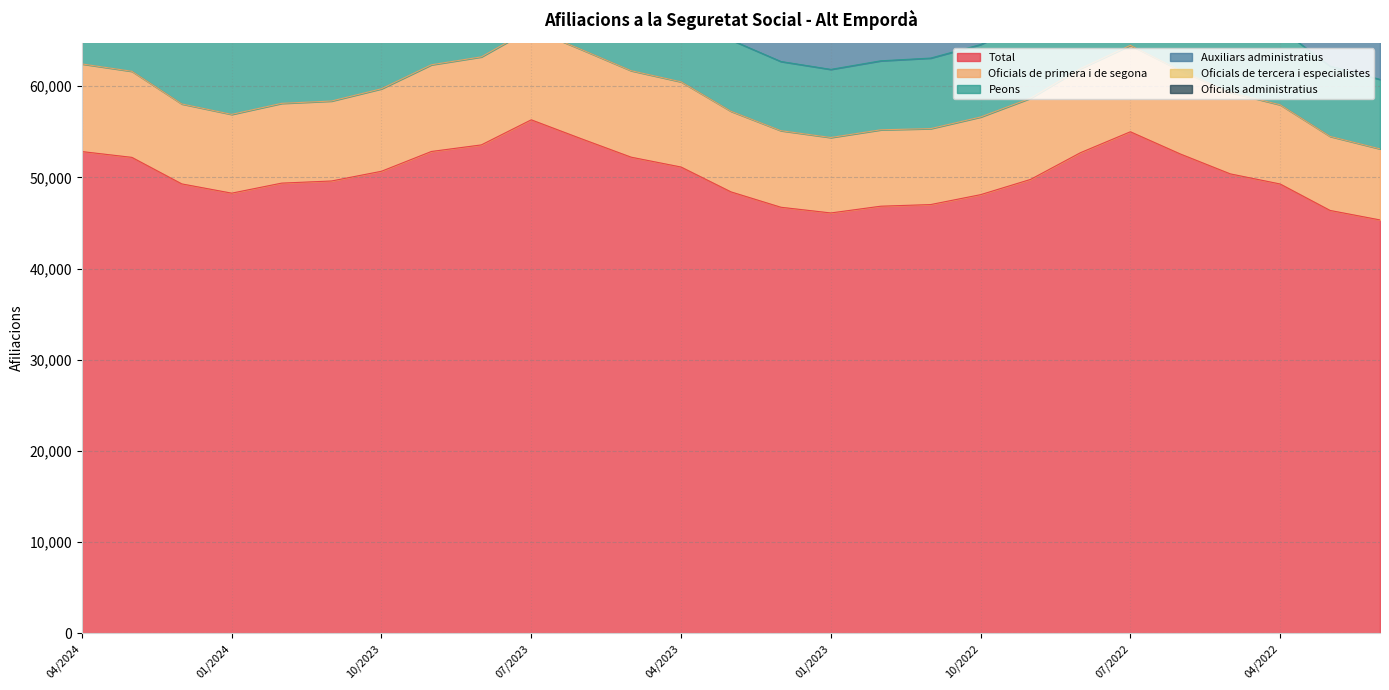

Reading left to right, list all the values displayed in this chart.

Total: 04/2024=52825	03/2024=52190	02/2024=49280	01/2024=48265	12/2023=49365	11/2023=49600	10/2023=50665	09/2023=52835	08/2023=53555	07/2023=56305	06/2023=54235	05/2023=52210	04/2023=51130	03/2023=48405	02/2023=46720	01/2023=46095	12/2022=46835	11/2022=47015	10/2022=48100	09/2022=49770	08/2022=52700	07/2022=54995	06/2022=52560	05/2022=50380	04/2022=49270	03/2022=46370	02/2022=45330
Oficials de primera i de segona: 04/2024=9605	03/2024=9435	02/2024=8765	01/2024=8635	12/2023=8745	11/2023=8765	10/2023=9045	09/2023=9505	08/2023=9650	07/2023=9980	06/2023=9785	05/2023=9480	04/2023=9340	03/2023=8835	02/2023=8395	01/2023=8270	12/2022=8375	11/2022=8325	10/2022=8515	09/2022=8905	08/2022=9220	07/2022=9475	06/2022=9150	05/2022=8925	04/2022=8680	03/2022=8115	02/2022=7790
Peons: 04/2024=9080	03/2024=9210	02/2024=8825	01/2024=8465	12/2023=8830	11/2023=9050	10/2023=9230	09/2023=9790	08/2023=9650	07/2023=10005	06/2023=9675	05/2023=9130	04/2023=8655	03/2023=7820	02/2023=7585	01/2023=7470	12/2022=7565	11/2022=7735	10/2022=7945	09/2022=8500	08/2022=9050	07/2022=9285	06/2022=9075	05/2022=8560	04/2022=8345	03/2022=7710	02/2022=7615
Auxiliars administratius: 04/2024=6430	03/2024=6410	02/2024=6035	01/2024=5980	12/2023=6190	11/2023=6090	10/2023=6155	09/2023=6345	08/2023=6660	07/2023=7235	06/2023=6765	05/2023=6265	04/2023=6170	03/2023=5990	02/2023=5825	01/2023=5850	12/2022=5980	11/2022=5965	10/2022=6005	09/2022=6200	08/2022=6890	07/2022=7285	06/2022=6820	05/2022=6325	04/2022=6185	03/2022=5895	02/2022=5830
Oficials de tercera i especialistes: 04/2024=6880	03/2024=6570	02/2024=5695	01/2024=5500	12/2023=5695	11/2023=5775	10/2023=6180	09/2023=6965	08/2023=7560	07/2023=8180	06/2023=7695	05/2023=7120	04/2023=6865	03/2023=6205	02/2023=5700	01/2023=5535	12/2022=5745	11/2022=5810	10/2022=6360	09/2022=6890	08/2022=7825	07/2022=8305	06/2022=7730	05/2022=7115	04/2022=6800	03/2022=6060	02/2022=5775
Oficials administratius: 04/2024=6660	03/2024=6580	02/2024=6415	01/2024=6345	12/2023=6400	11/2023=6425	10/2023=6450	09/2023=6515	08/2023=6490	07/2023=6585	06/2023=6500	05/2023=6515	04/2023=6480	03/2023=6280	02/2023=6150	01/2023=6095	12/2022=6135	11/2022=6130	10/2022=6195	09/2022=6165	08/2022=6240	07/2022=6350	06/2022=6190	05/2022=6220	04/2022=6130	03/2022=5920	02/2022=5905